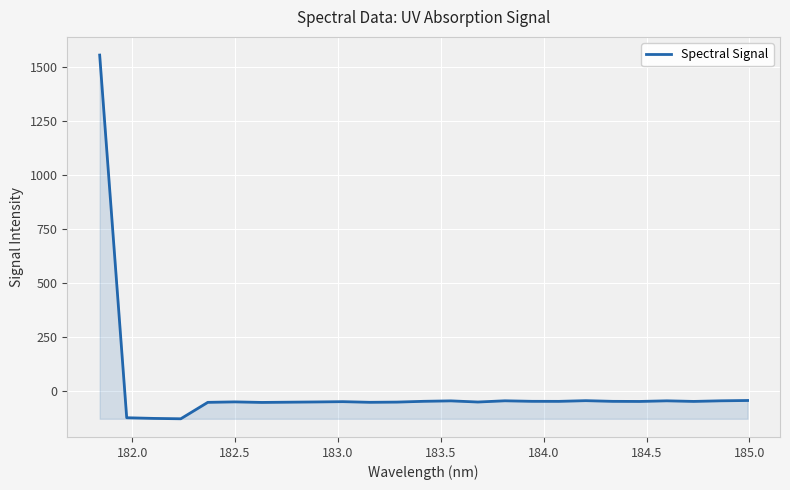

Count the number of values greater than -49.

8